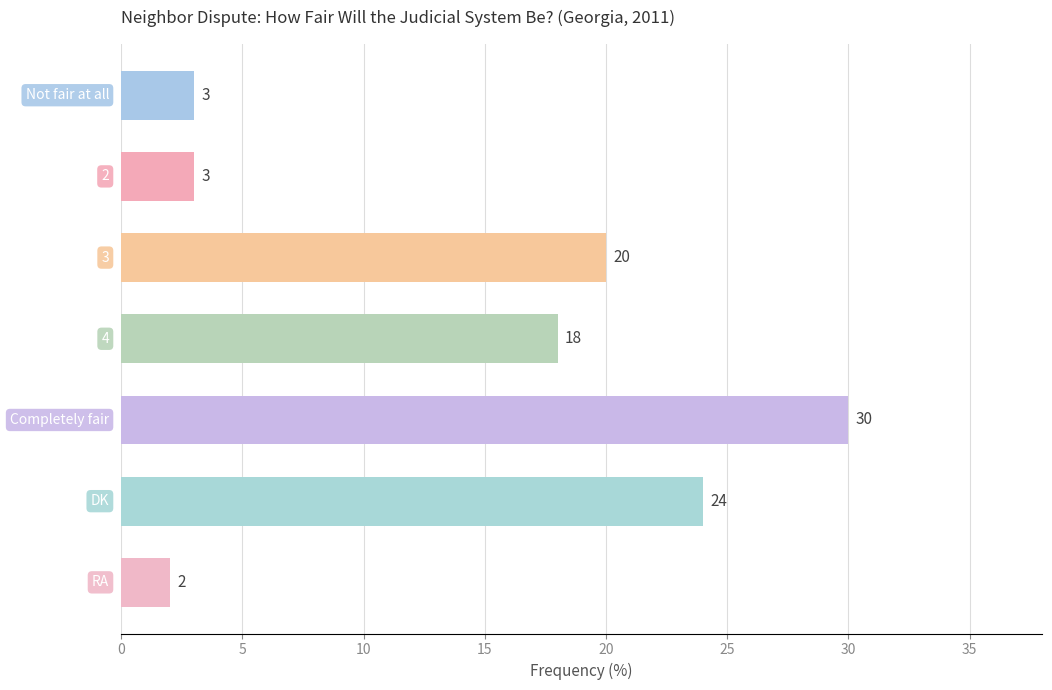

What is the difference between the maximum and minimum values?

28